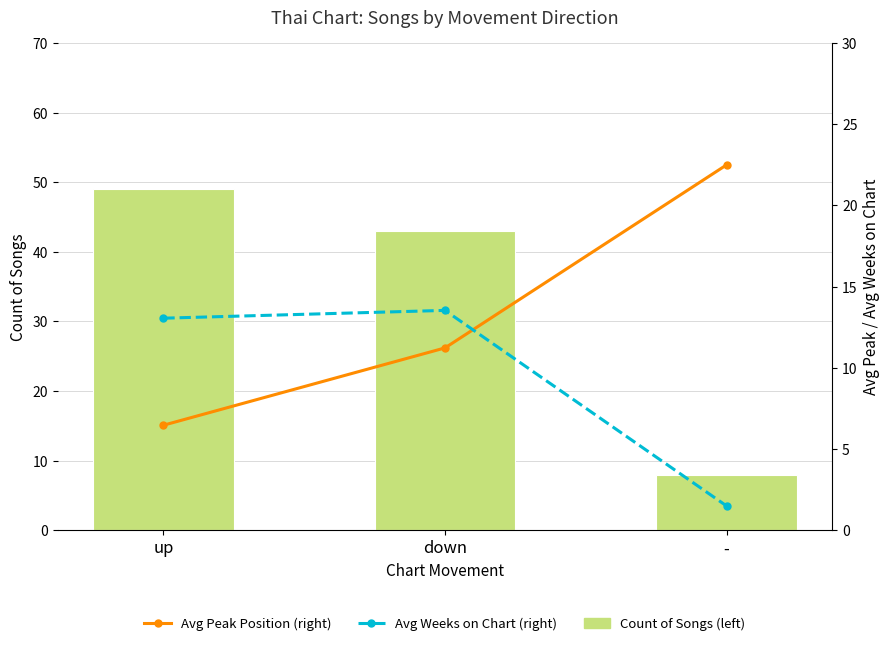

Reading left to right, list all the values displayed in this chart.

Count of Songs (left): 49.0	43.0	8.0
Avg Peak Position (right): 6.5	11.2	22.5
Avg Weeks on Chart (right): 13.1	13.5	1.5